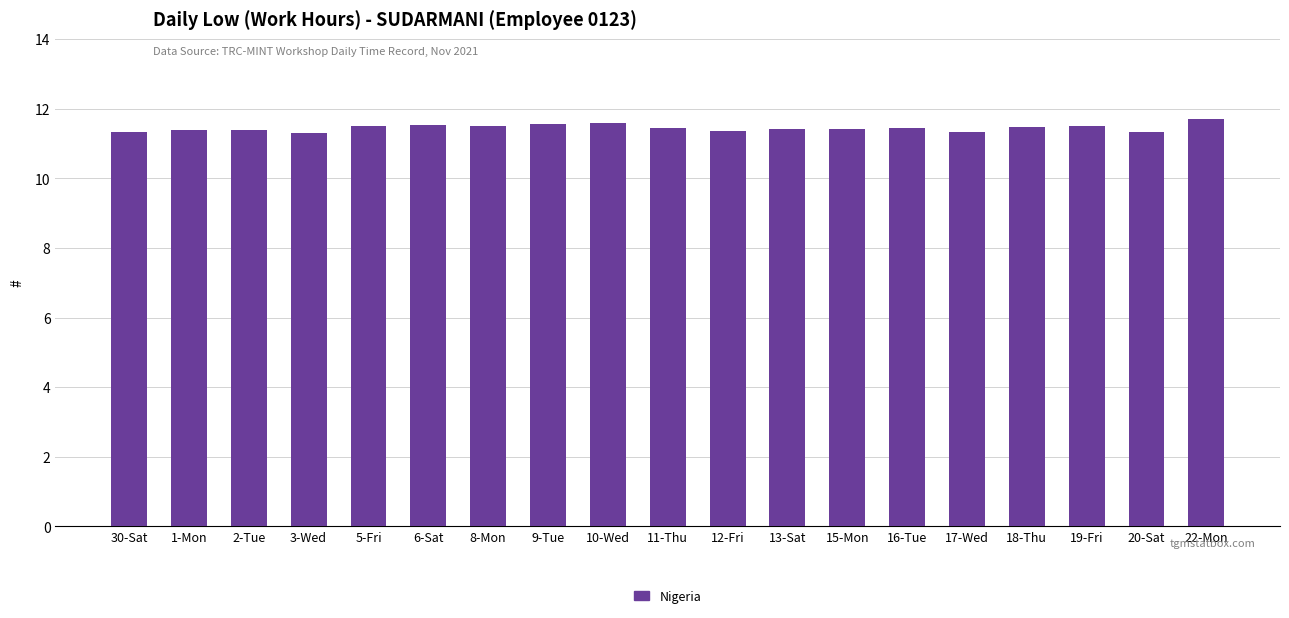

Is it true that the value at 2-Tue is 16.5?

False